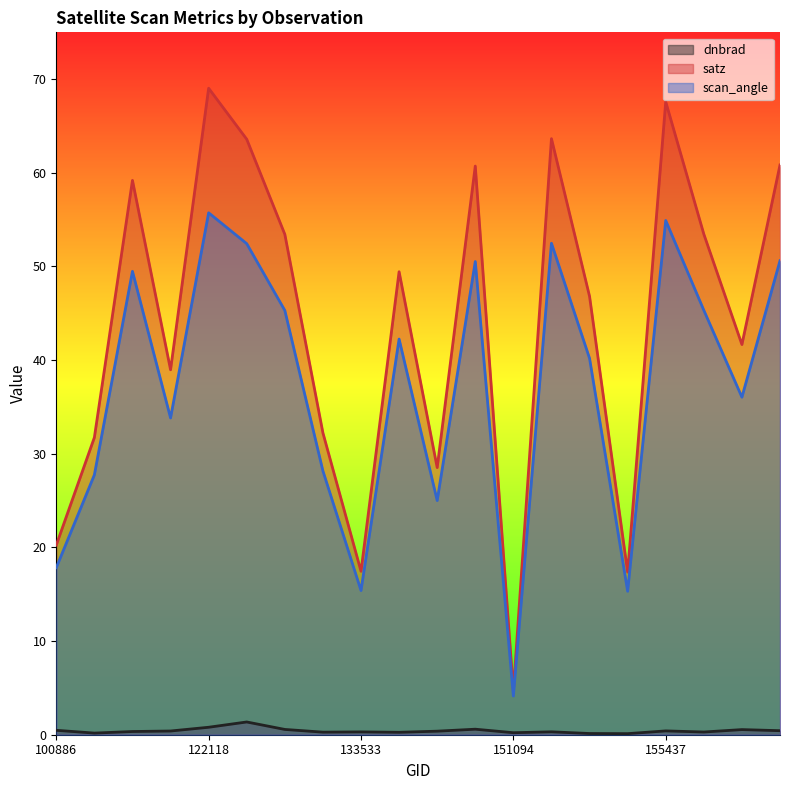

What is the minimum value for scan_angle?

4.1